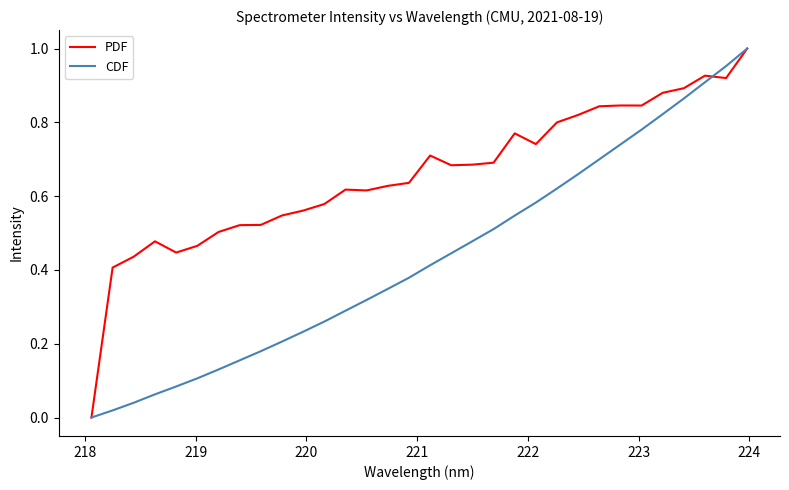

Which series has the largest total across all categories?

PDF